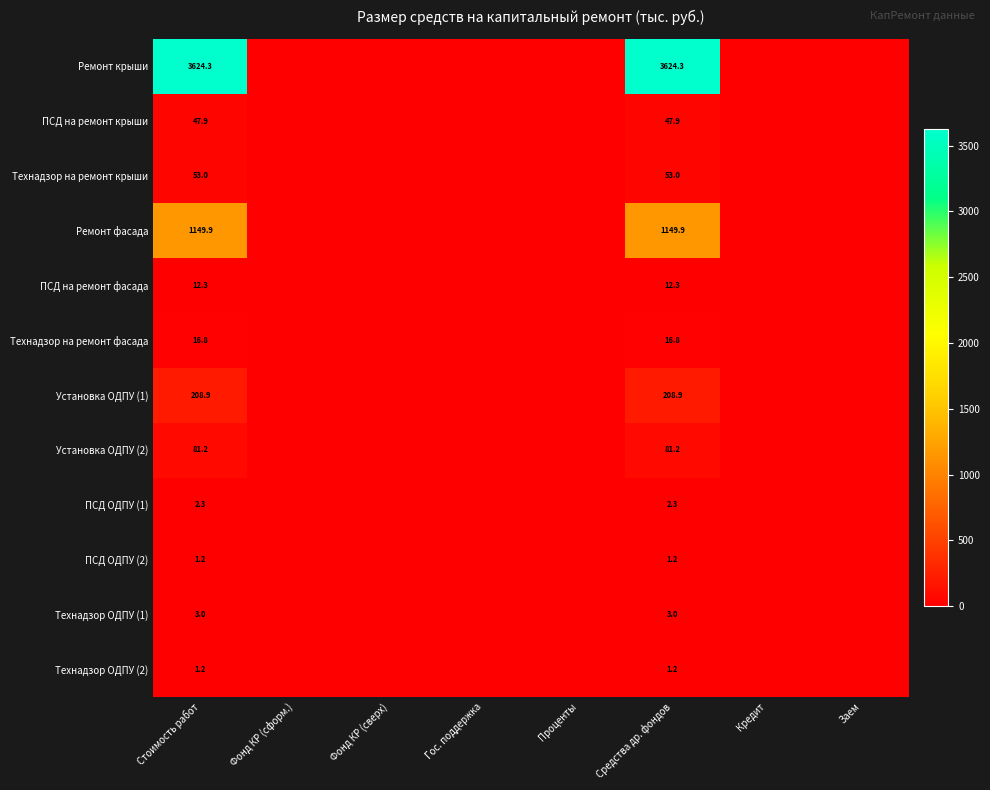

True or false: ПСД на ремонт крыши has a value of 79.3 at Стоимость работ.

False